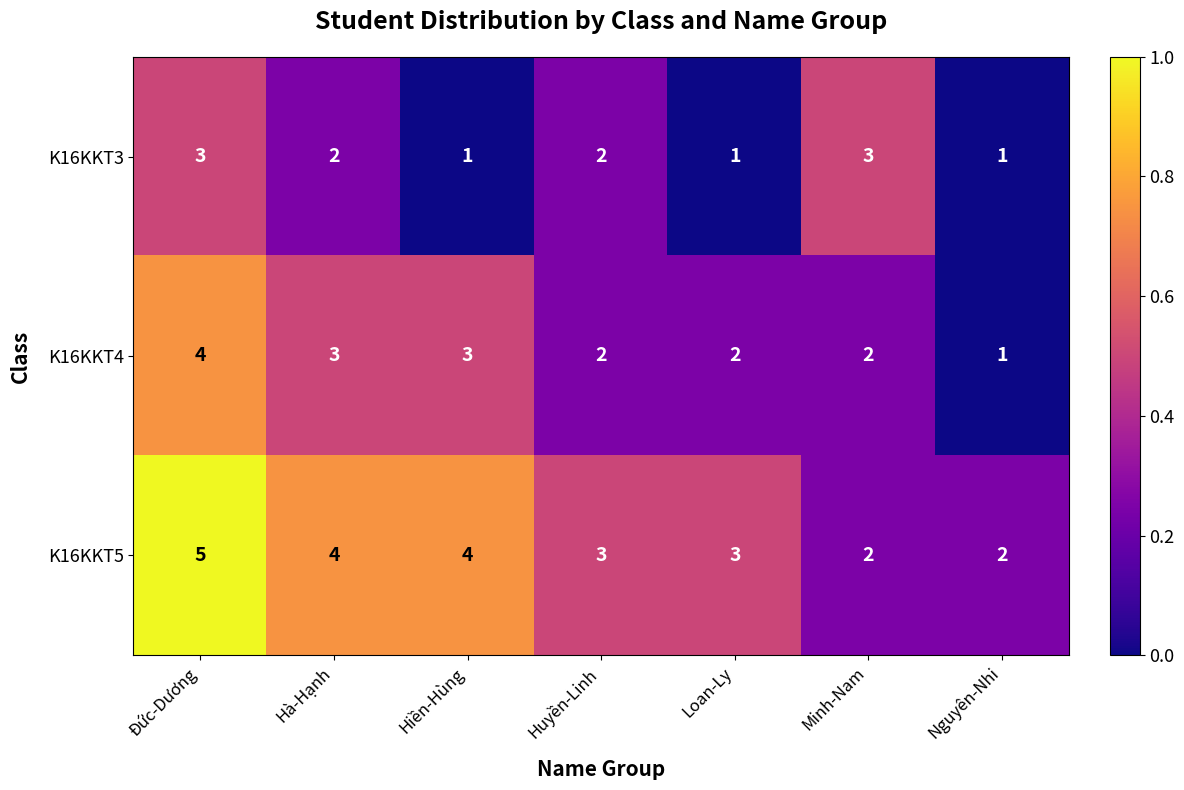

What is the sum of all K16KKT3 values?

13